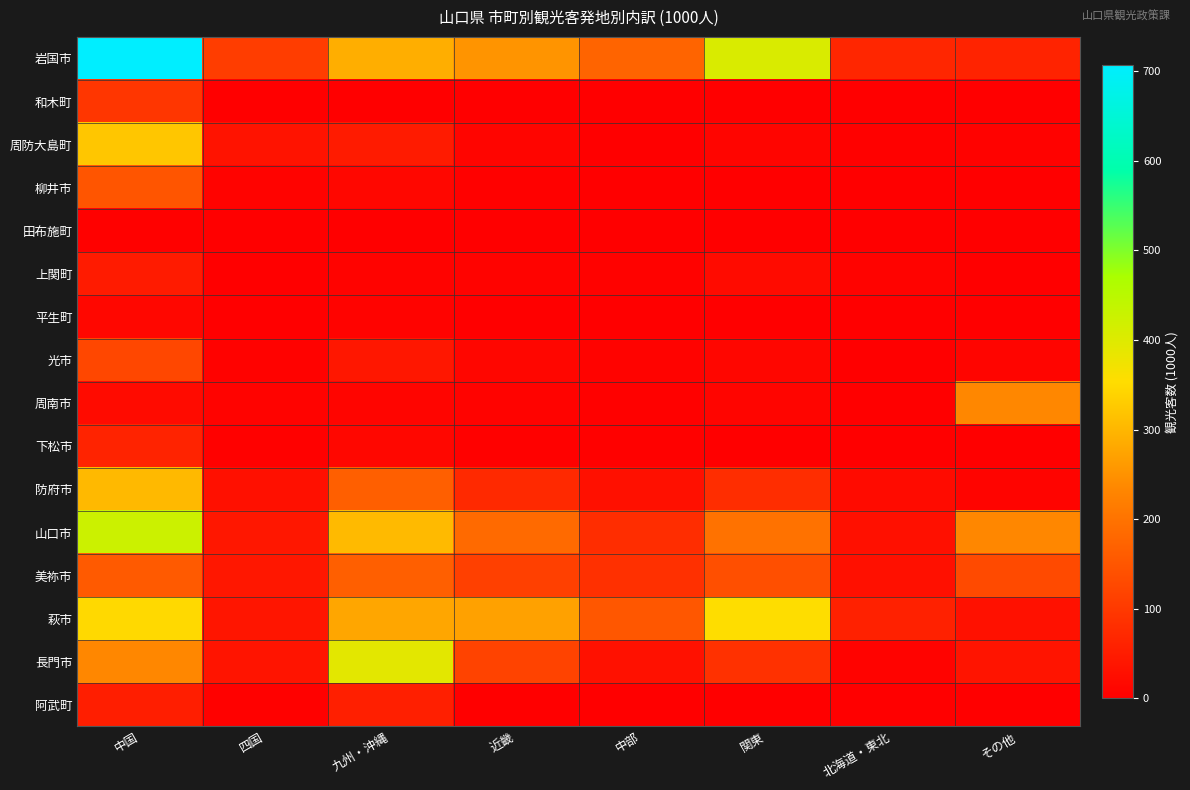

Which series changed the most between 中部 and その他?

周南市